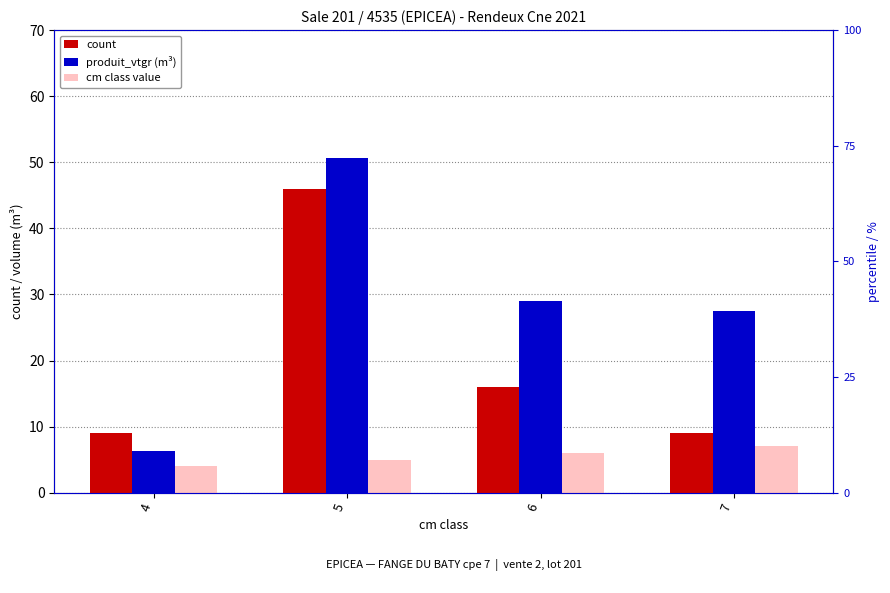

What is the smallest value displayed?

4.0